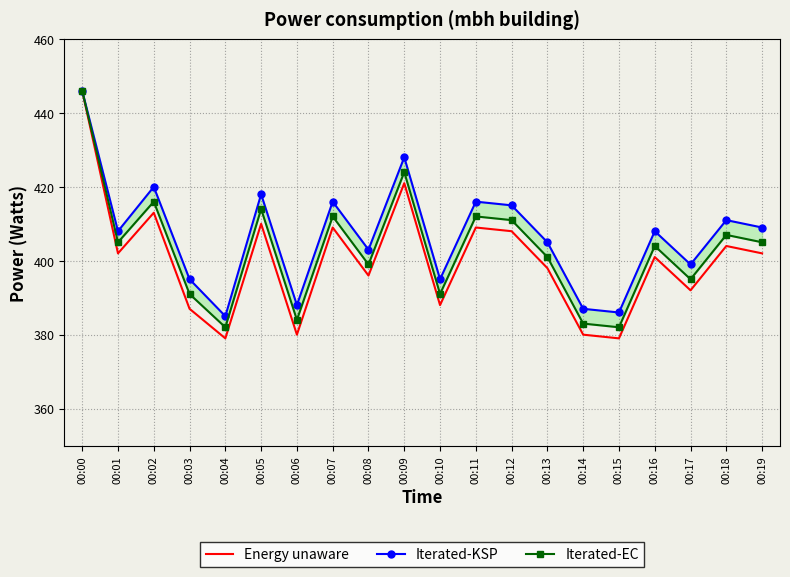

At which label does Energy unaware first exceed 402?

00:00